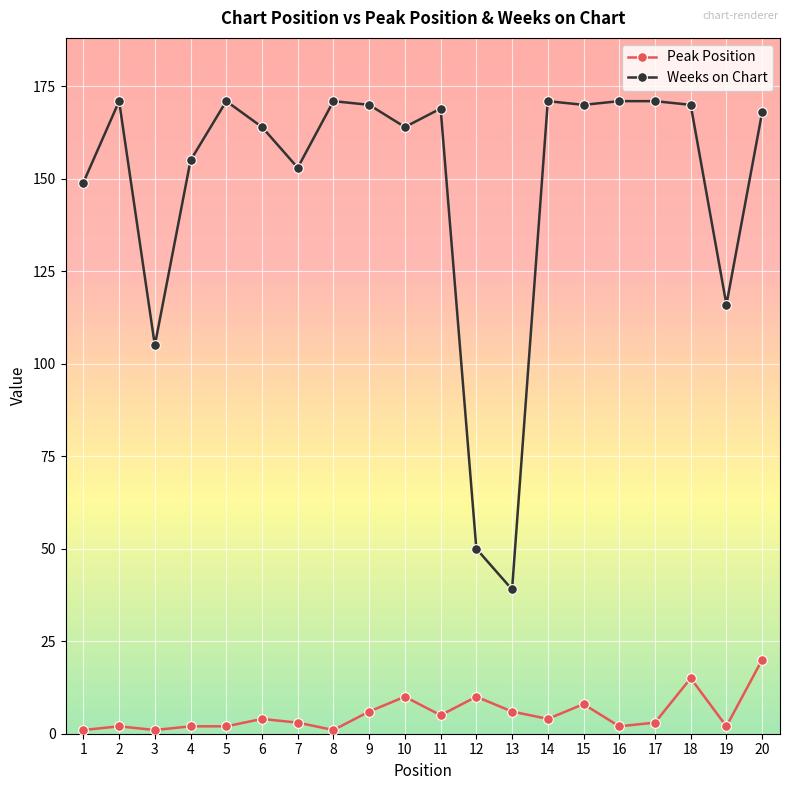

True or false: Peak Position and Weeks on Chart intersect in this chart.

False